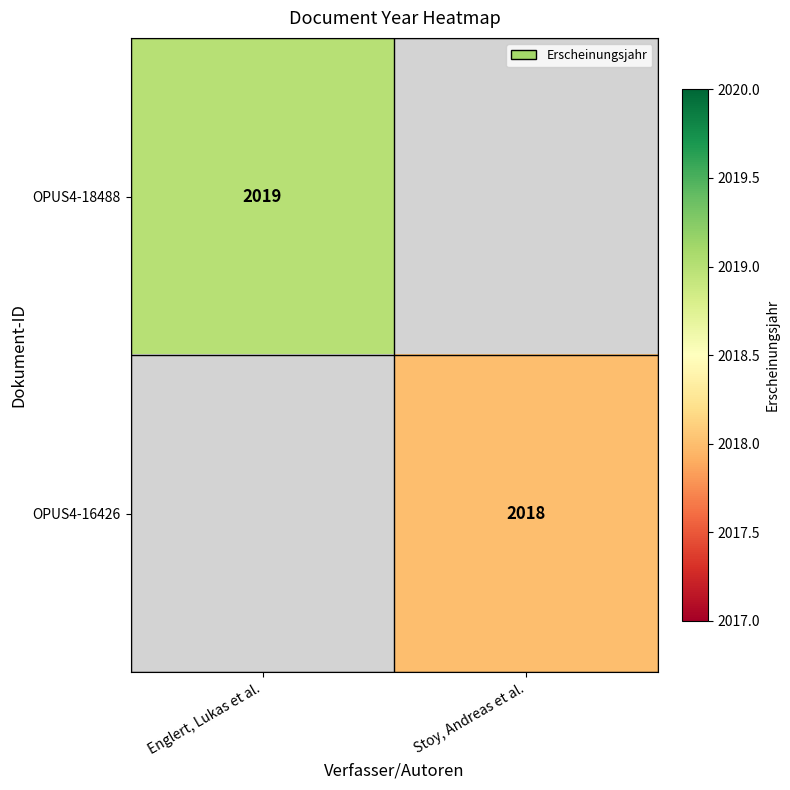

The OPUS4-18488 series shows 2019 at Englert, Lukas et al.. True or false?

True